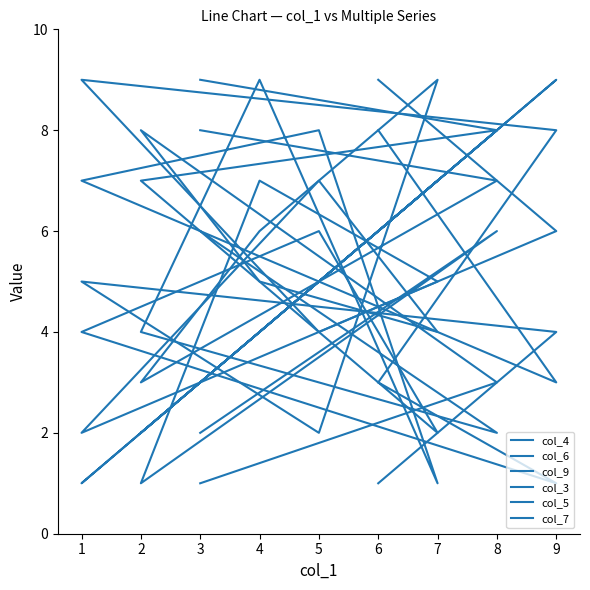

Where does the col_4 series first go above 5?

5